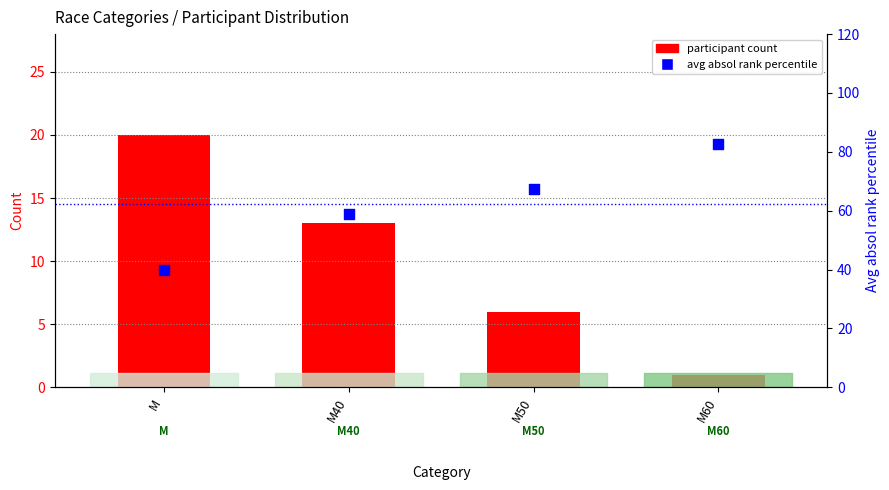

Which series has the largest total across all categories?

avg absol rank (percentile)